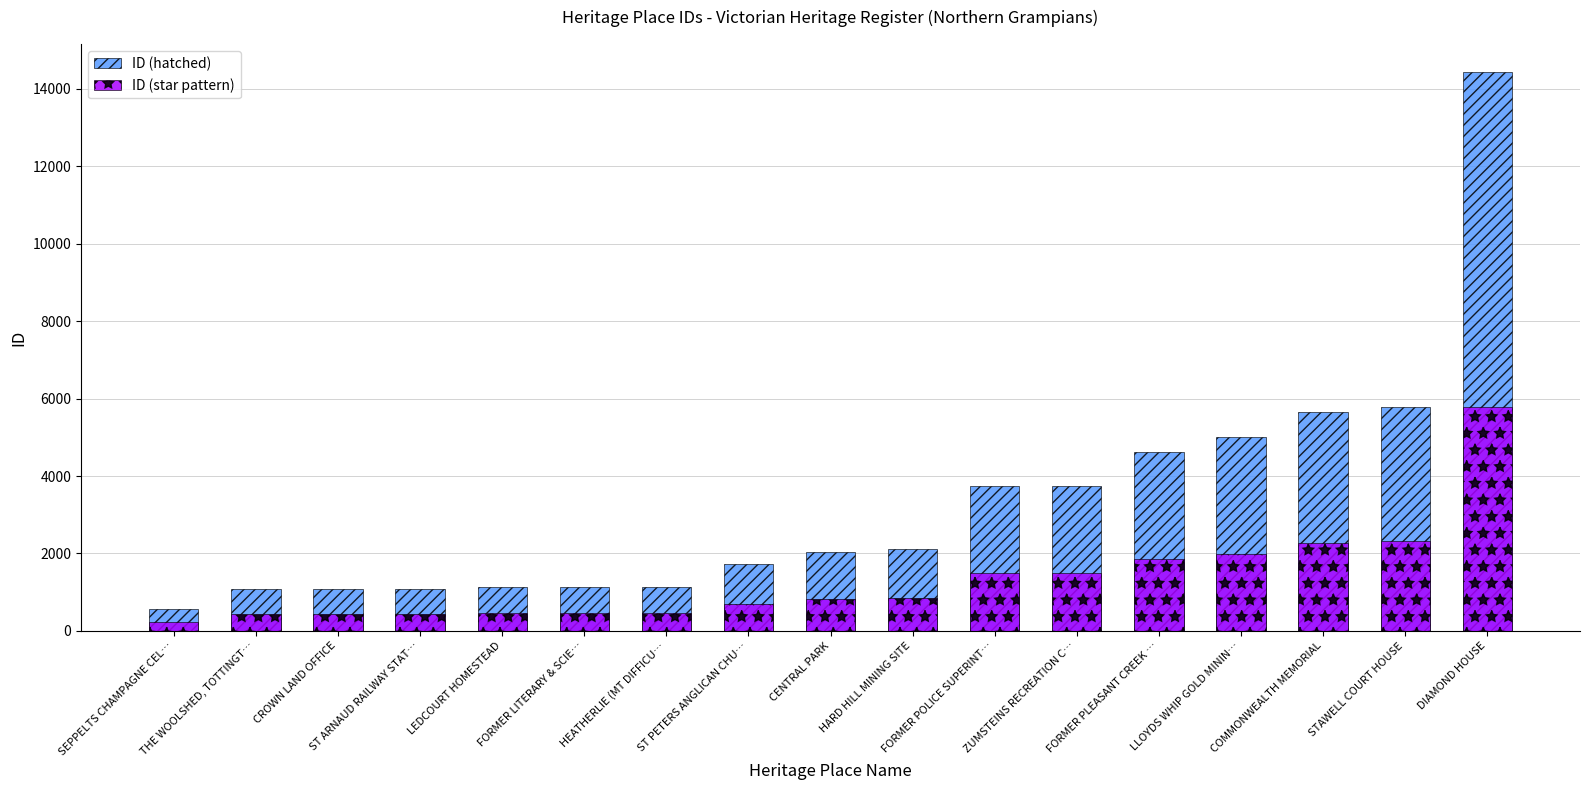

Which category has the lowest value across all series?

SEPPELTS CHAMPAGNE CEL…